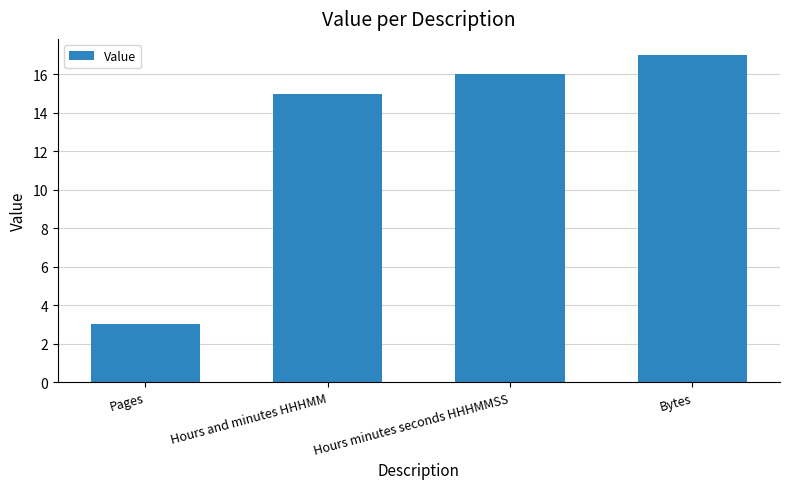

Approximately how many times larger is the value at Hours minutes seconds HHHMMSS compared to Pages?

5.3